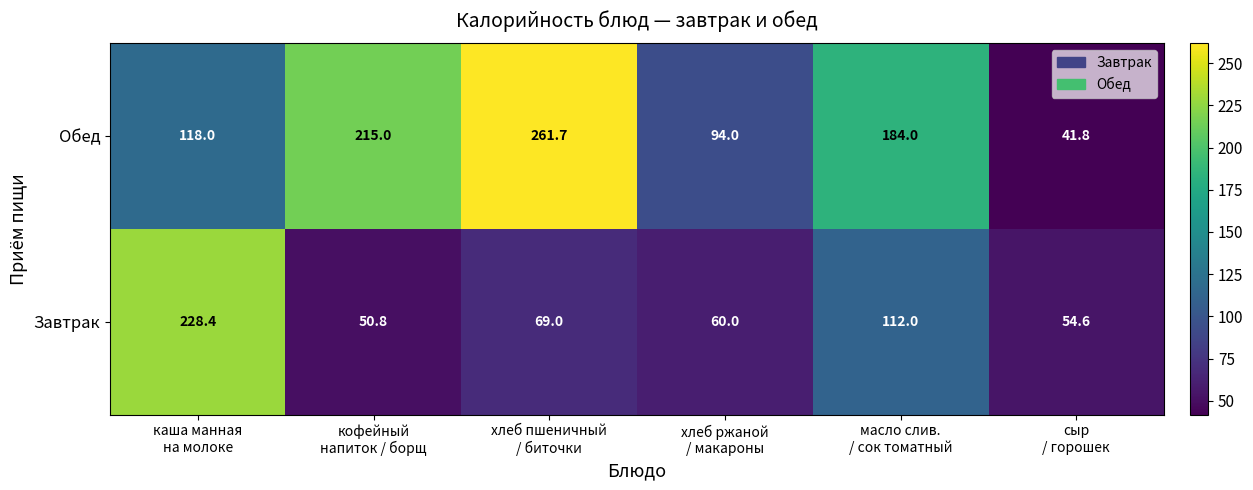

Rank the series by their average value, from highest to lowest.

Обед, Завтрак